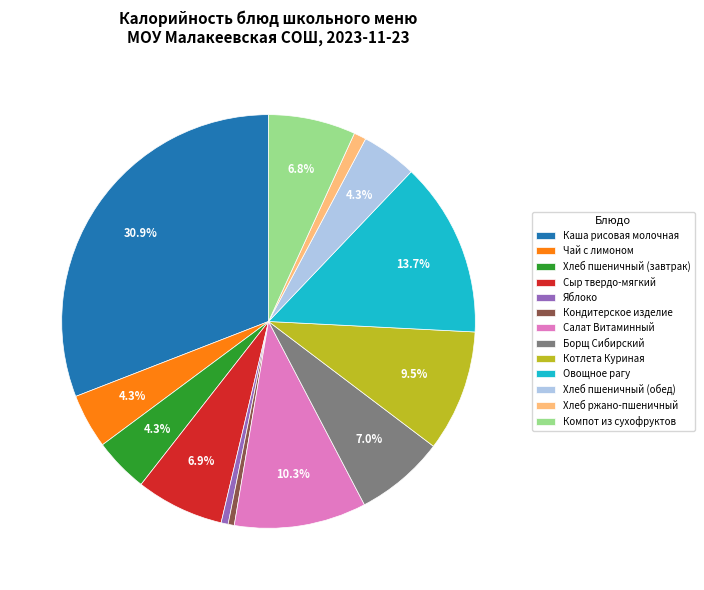

Is there any slice that represents more than half of the pie?

No